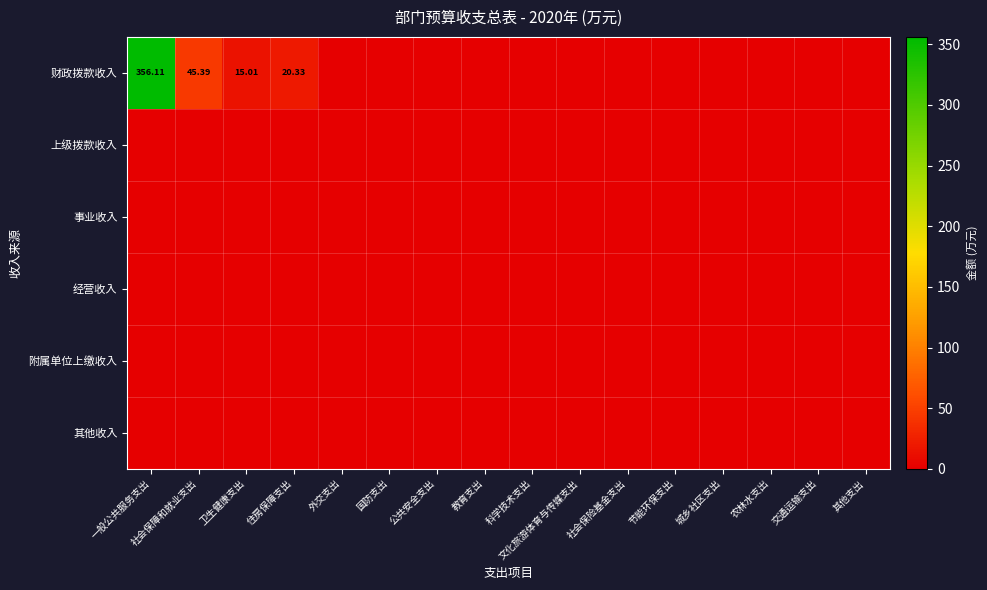

List the labels in order of 事业收入 value, smallest first.

一般公共服务支出, 社会保障和就业支出, 卫生健康支出, 住房保障支出, 外交支出, 国防支出, 公共安全支出, 教育支出, 科学技术支出, 文化旅游体育与传媒支出, 社会保险基金支出, 节能环保支出, 城乡社区支出, 农林水支出, 交通运输支出, 其他支出